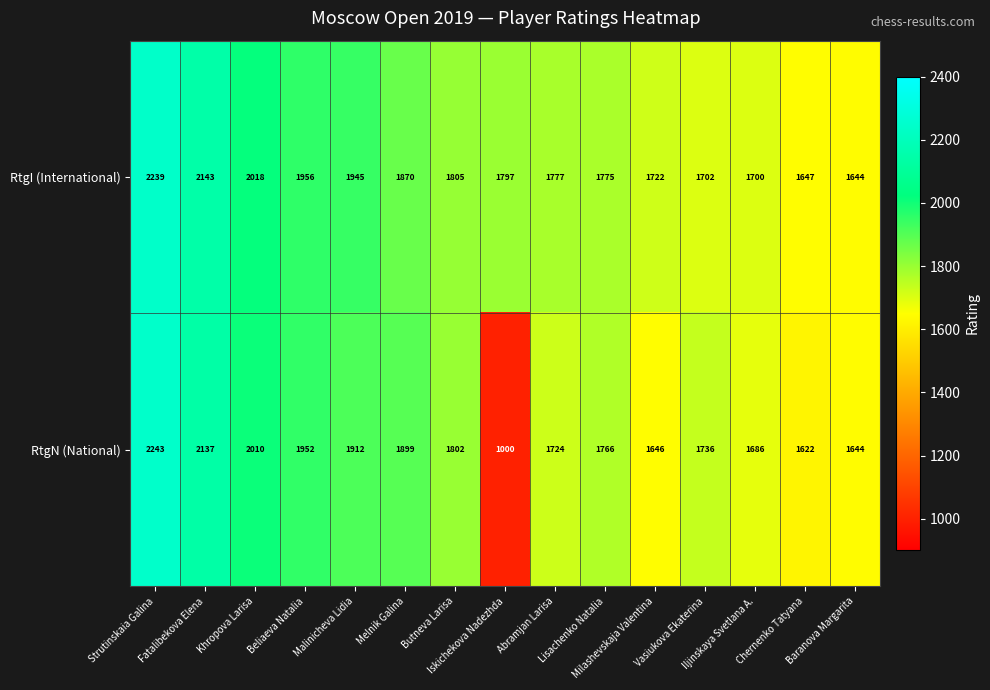

Which series has the largest total across all categories?

RtgI (International)